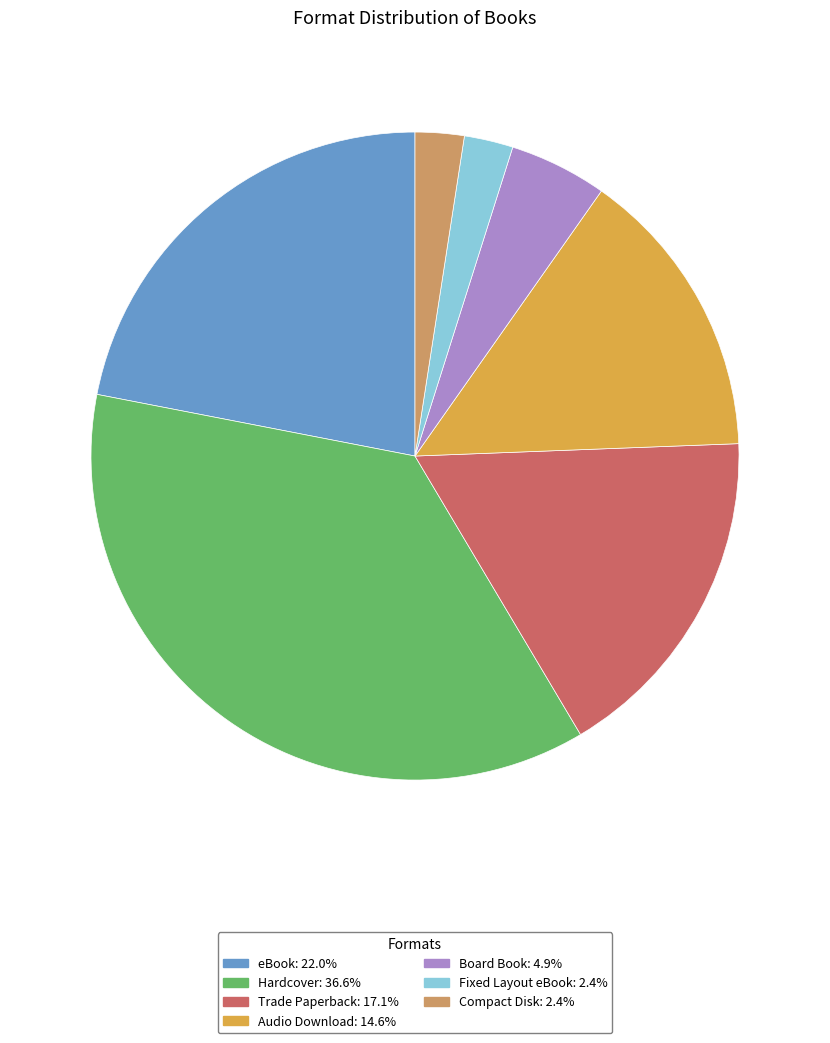

Does Audio Download represent more than half of the total?

No